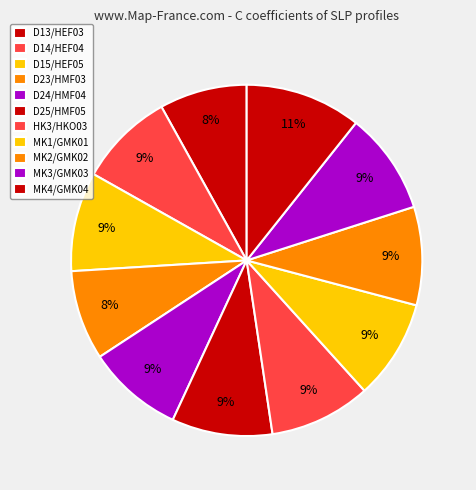

How many slices are in this pie chart?

11